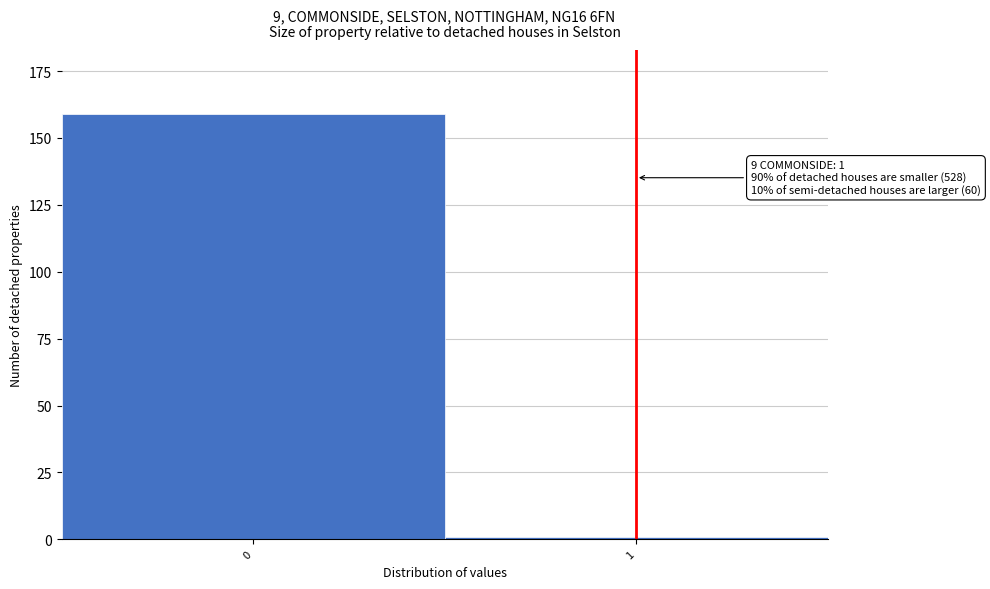

Reading left to right, transcribe all the data shown in this chart.

159	1